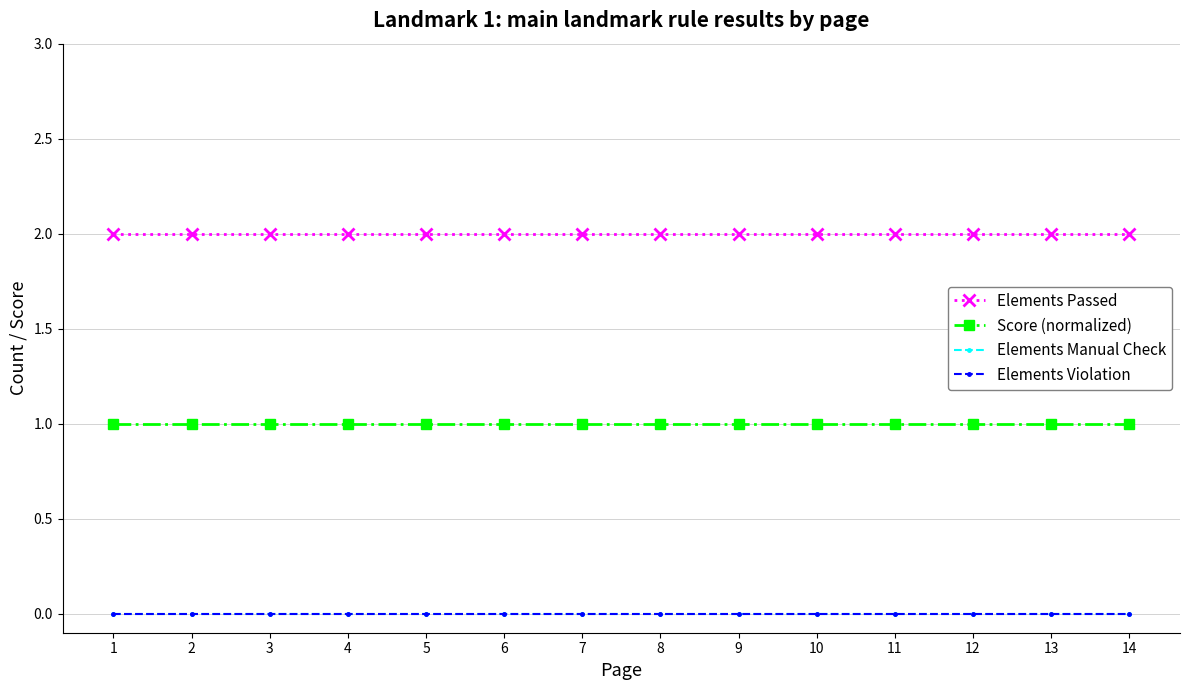

True or false: Score (normalized) and Elements Passed intersect in this chart.

False